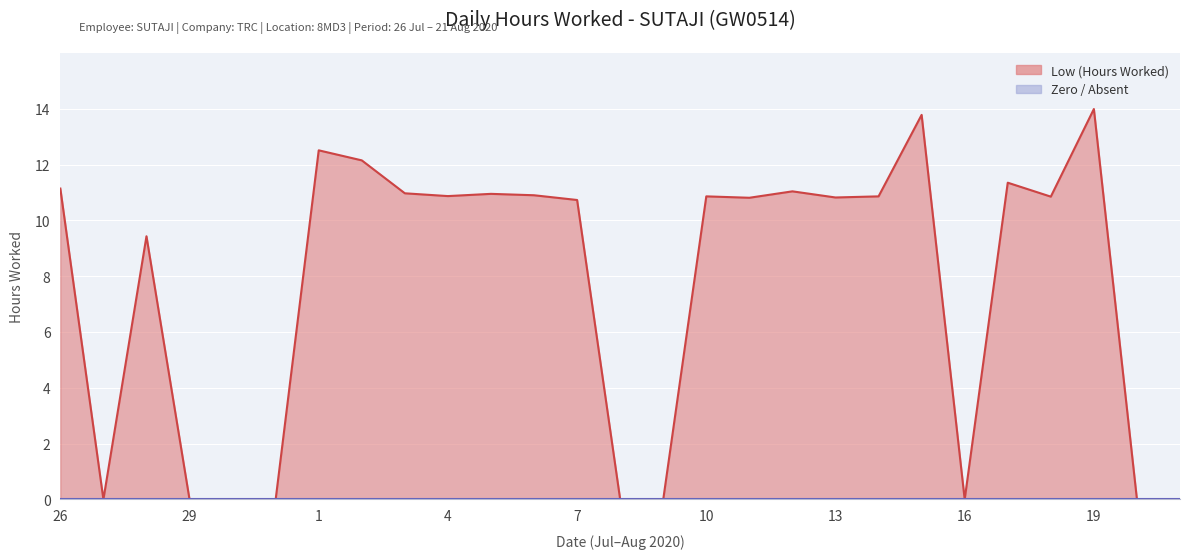

At which label does the data first exceed 10?

26